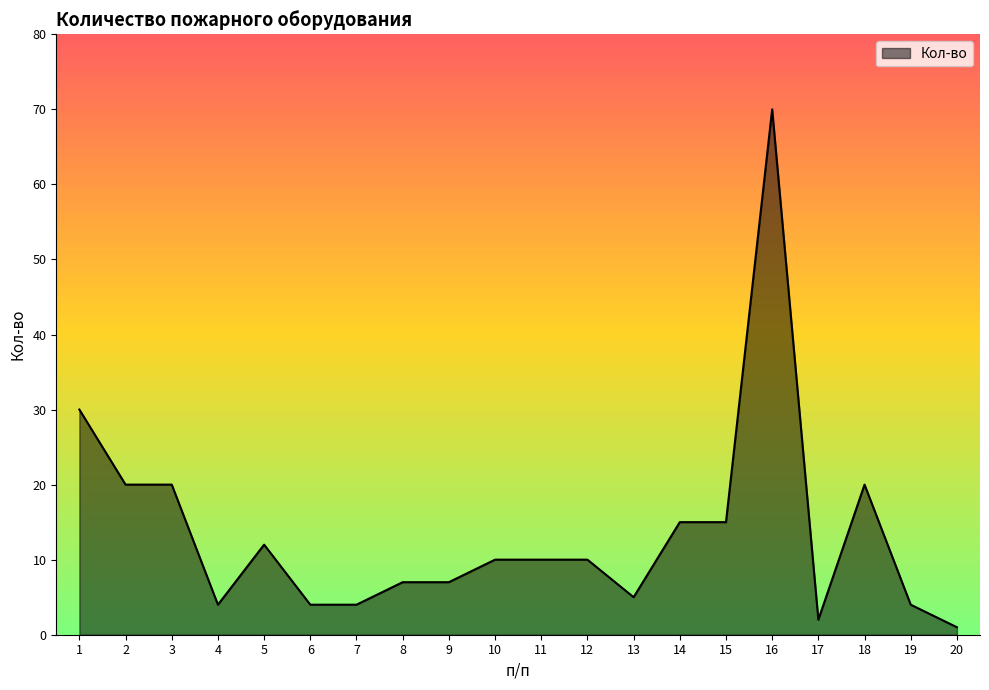

What is the sum of all values?

270